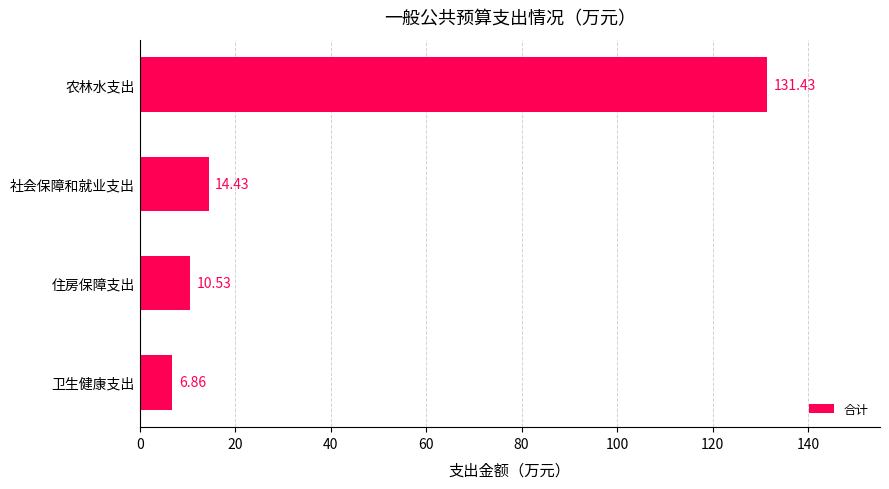

What is the sum of the values at 社会保障和就业支出 and 农林水支出?

145.9